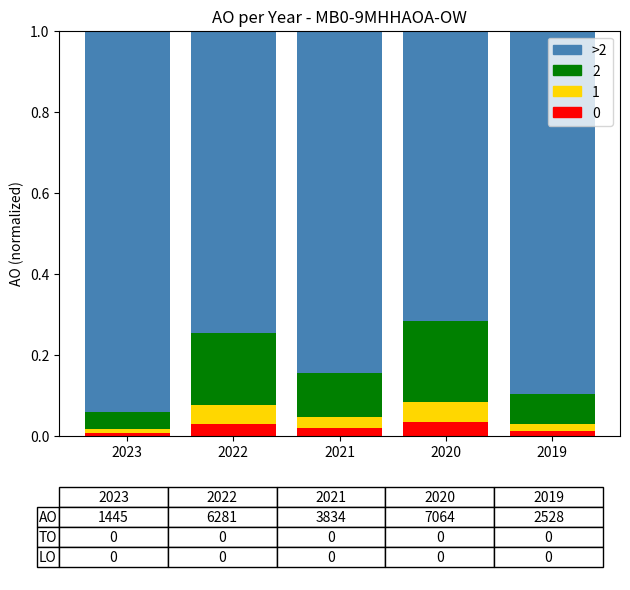

Count the number of categories in the chart.

5